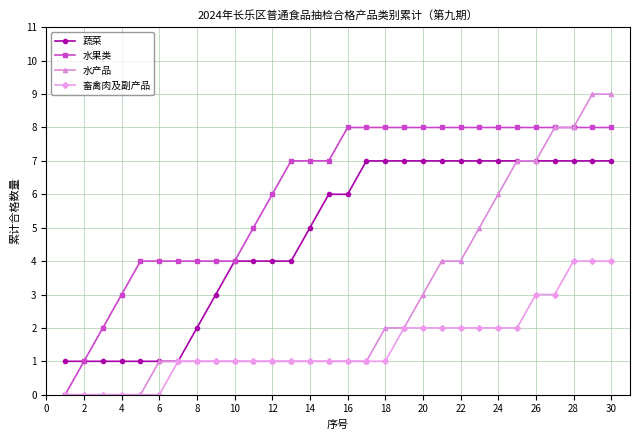

How many 水果类 values are between 4 and 8?

26